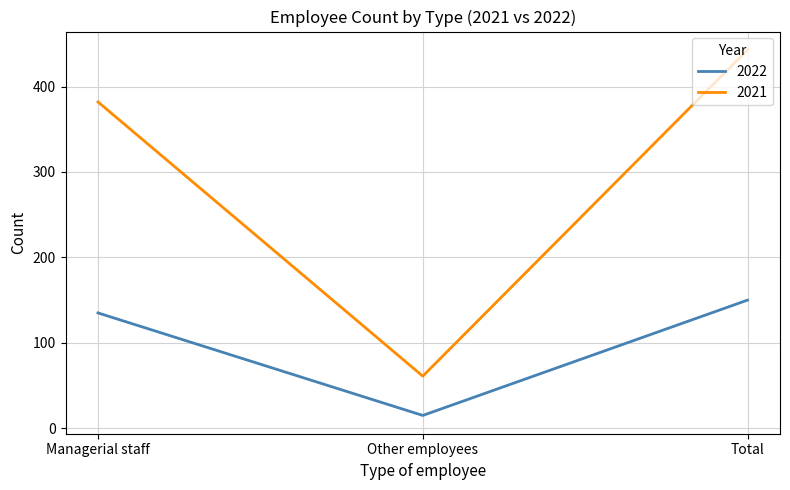

True or false: 2021 has a value of 443 at Total.

True